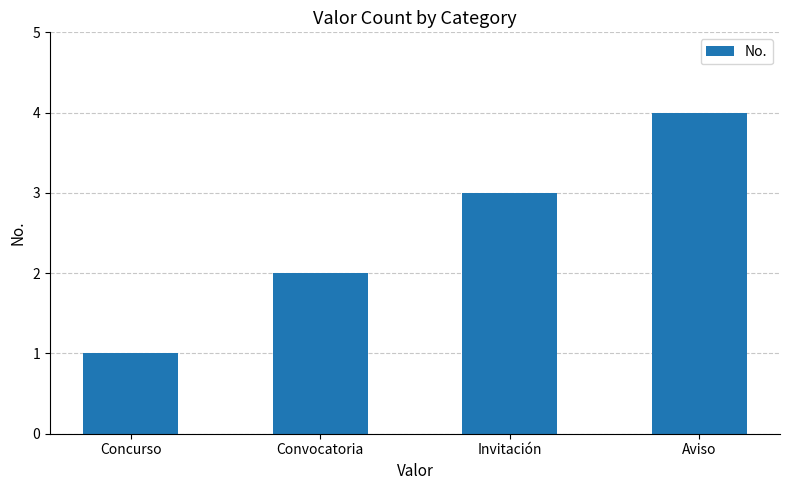

What is the difference between the maximum and minimum values?

3